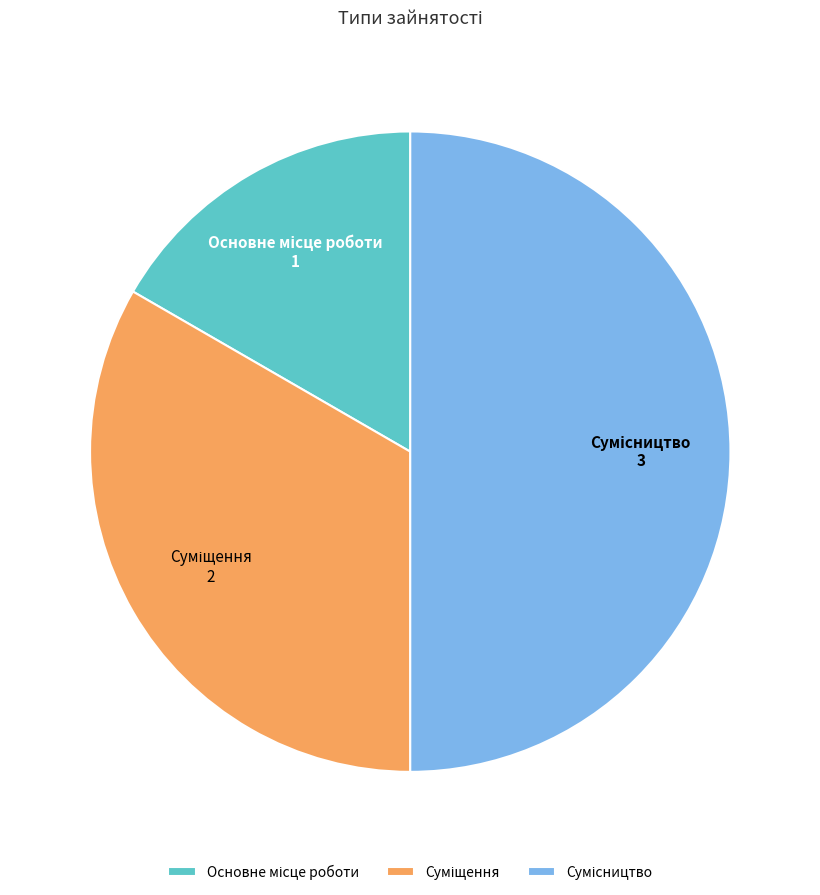

How many segments does this pie chart have?

3